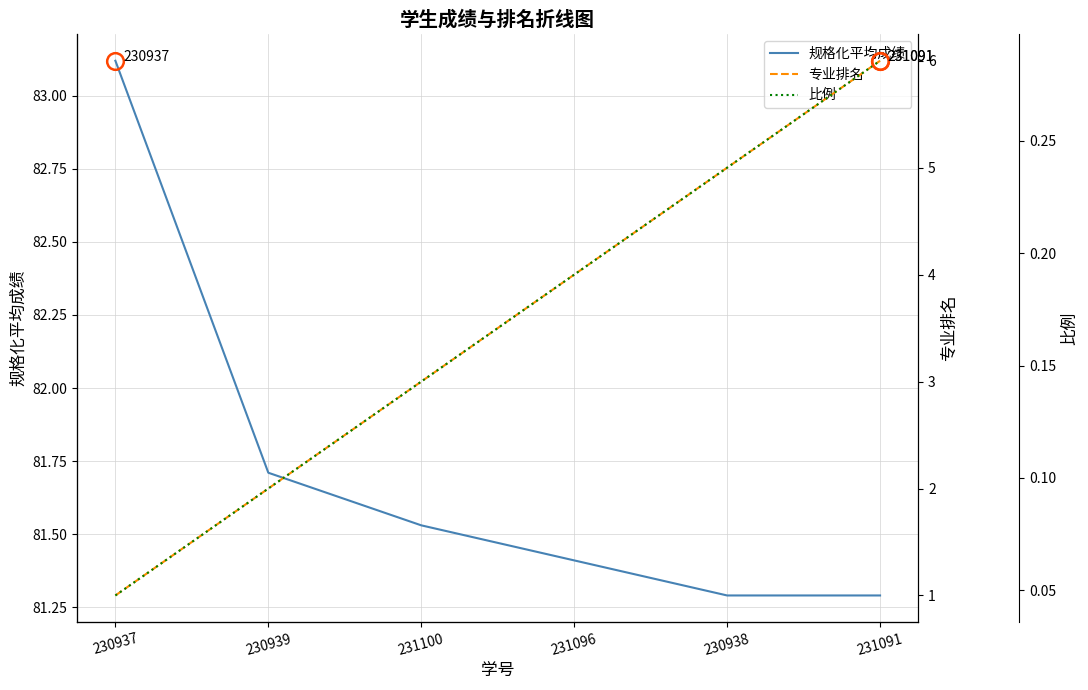

Which category has the highest value across all series?

230937